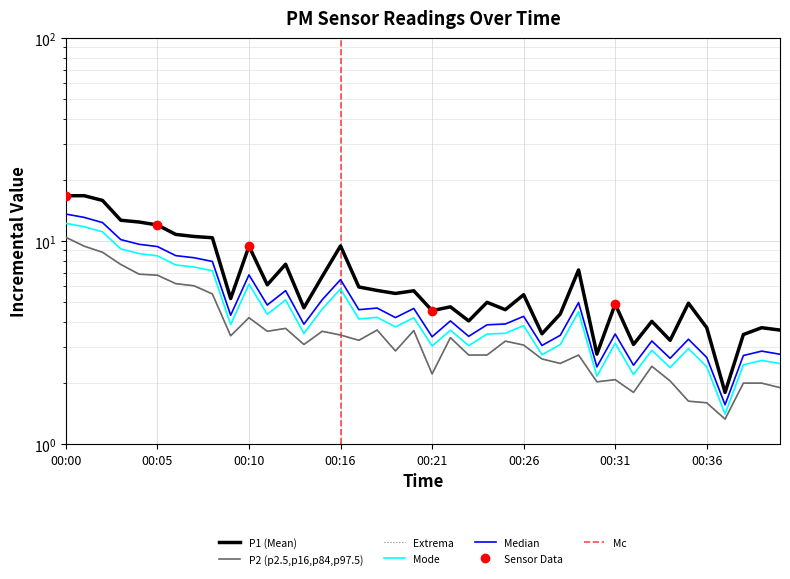

In P2, how many points are higher than both neighbors (excluding endpoints)?

10